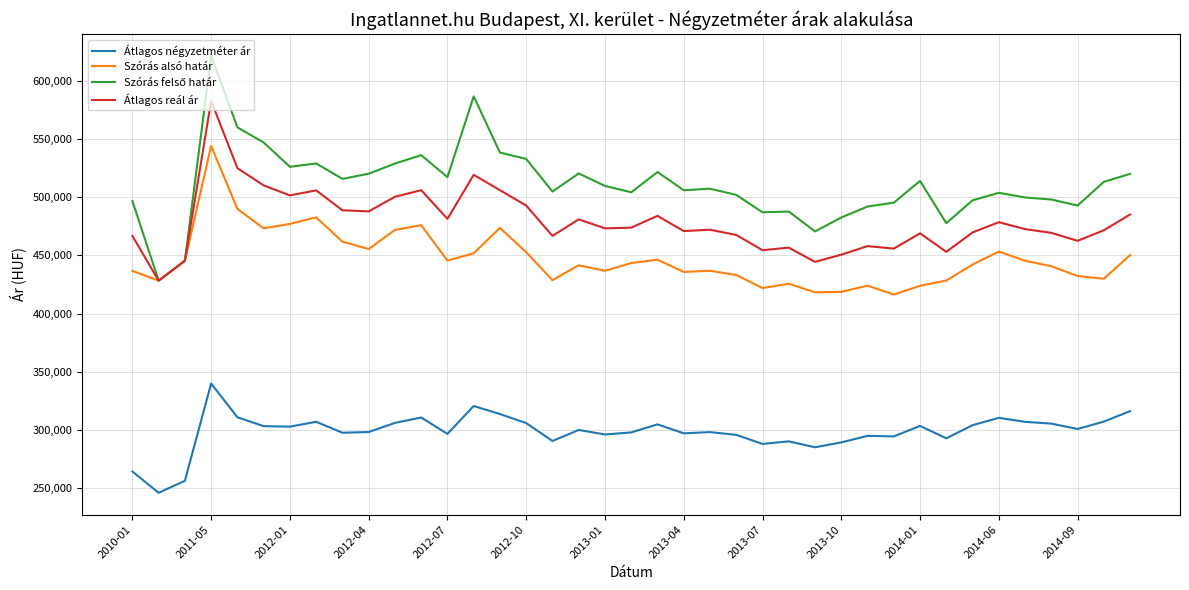

What is the greatest value displayed?

621296